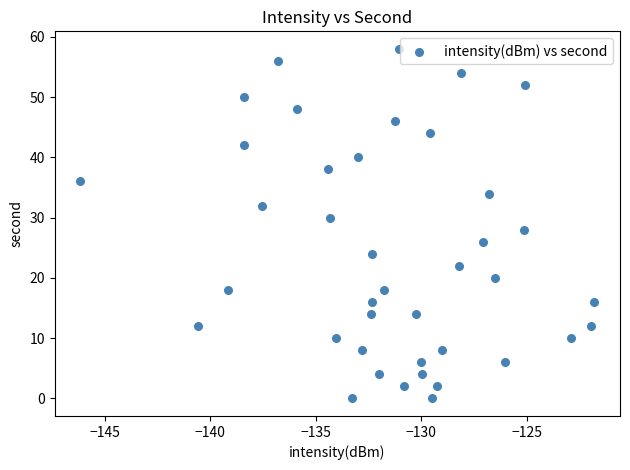

What is the range of Y values (max minus min)?

58